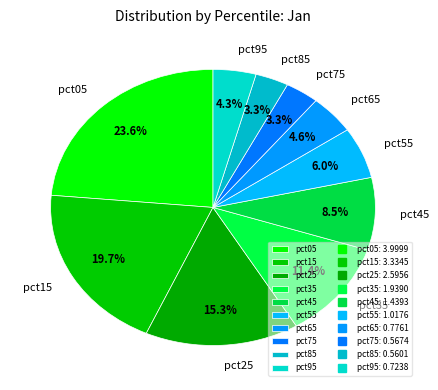

How many slices are in this pie chart?

10